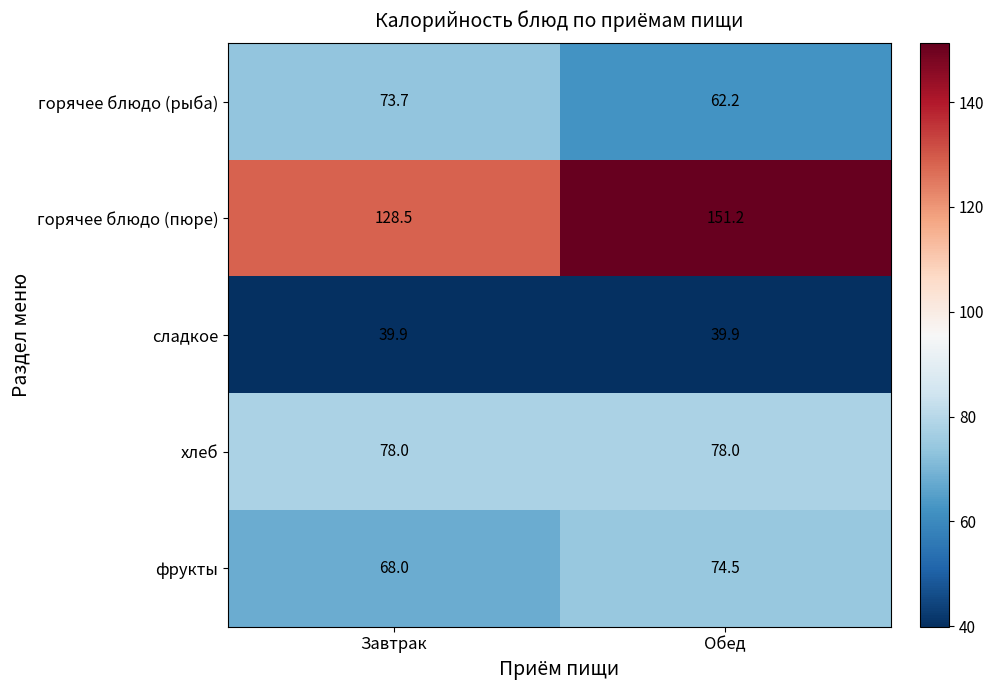

Rank the series by their maximum value, from highest to lowest.

горячее блюдо (пюре), хлеб, фрукты, горячее блюдо (рыба), сладкое